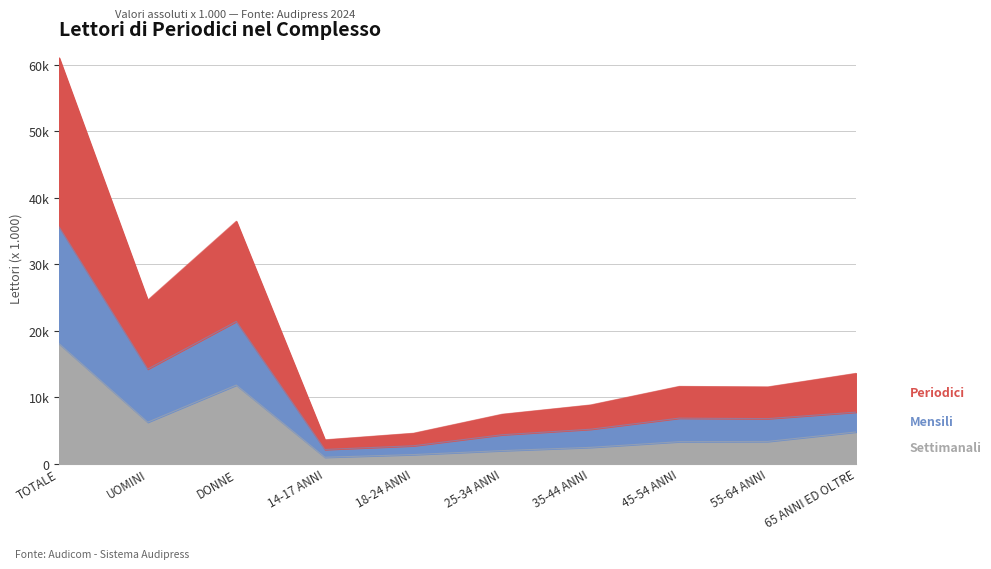

At which category does Lettori Carta e/o Replica (Settimanali) reach its first local valley?

UOMINI